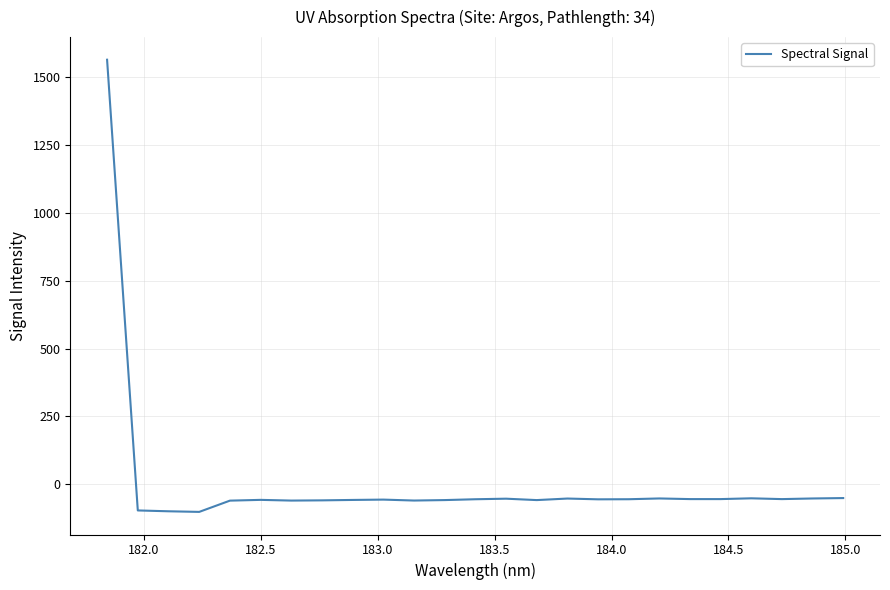

What is the minimum value shown in the chart?

-101.8